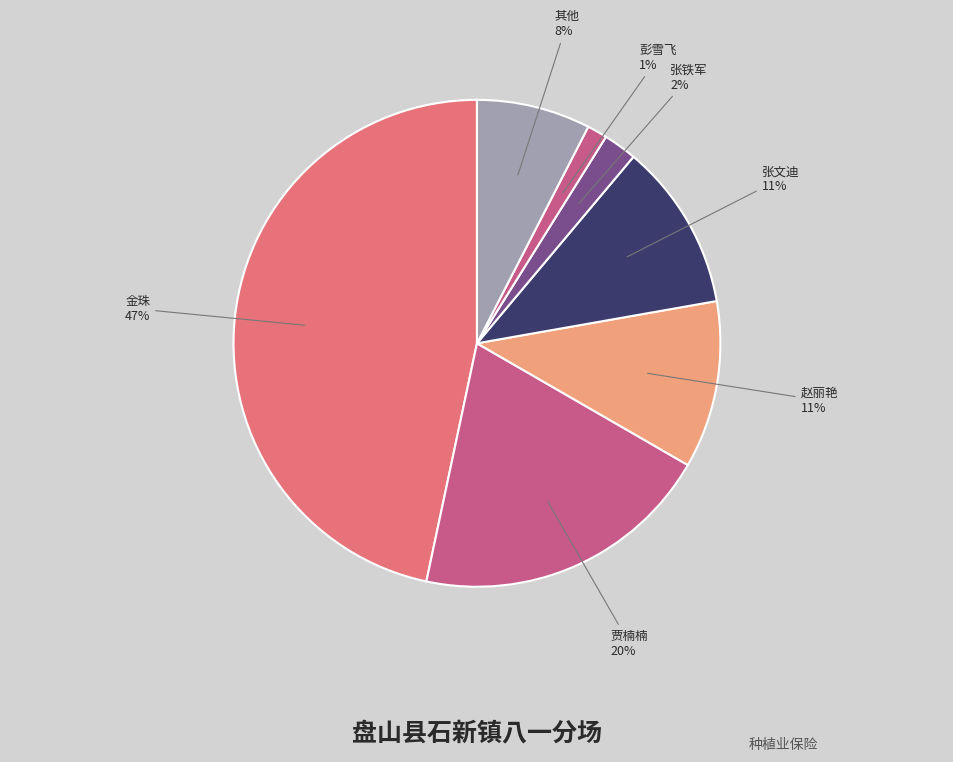

How many slices are in this pie chart?

7